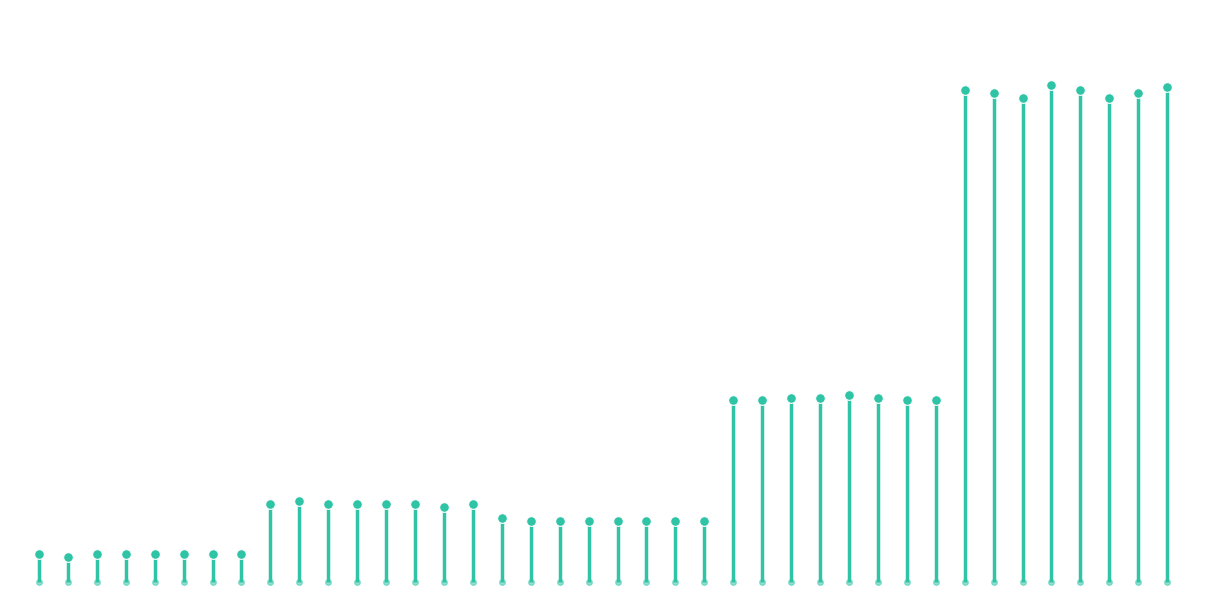

True or false: there are more than 1 points higher than both neighbors.

True